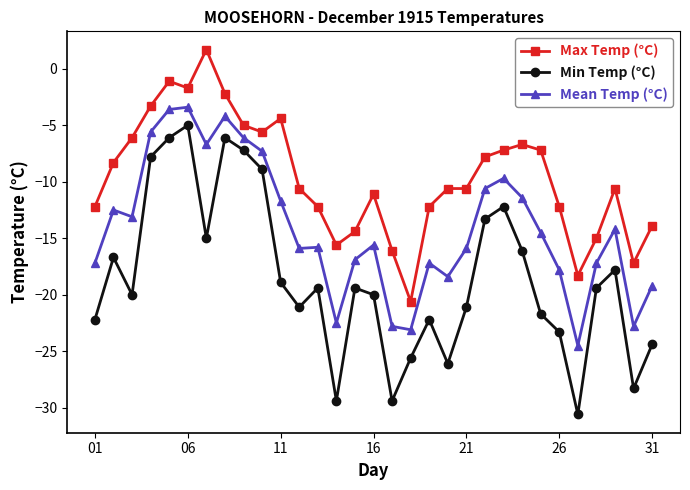

What is the value of the Mean Temp (°C) point at the 23rd from the left?

-9.7